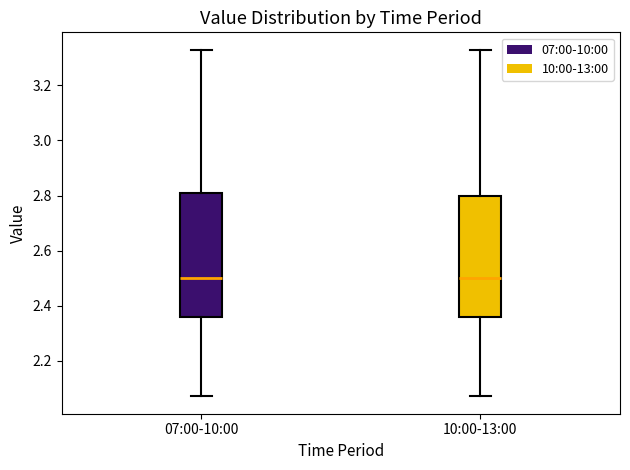

Where does the upper whisker of the box for 07:00-10:00 end on the y-axis? The values are not printed on the chart, so give them approximately, as read against the axis.

3.34